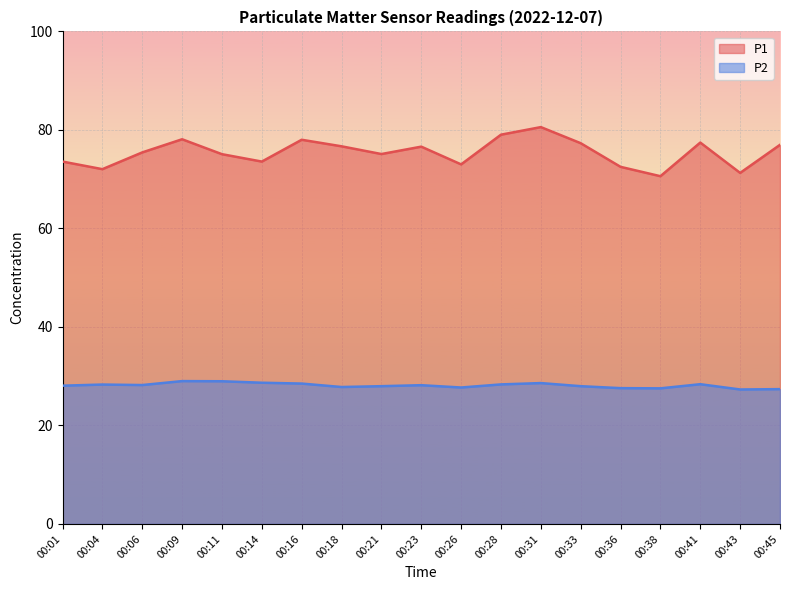

Count the number of data series in this chart.

2